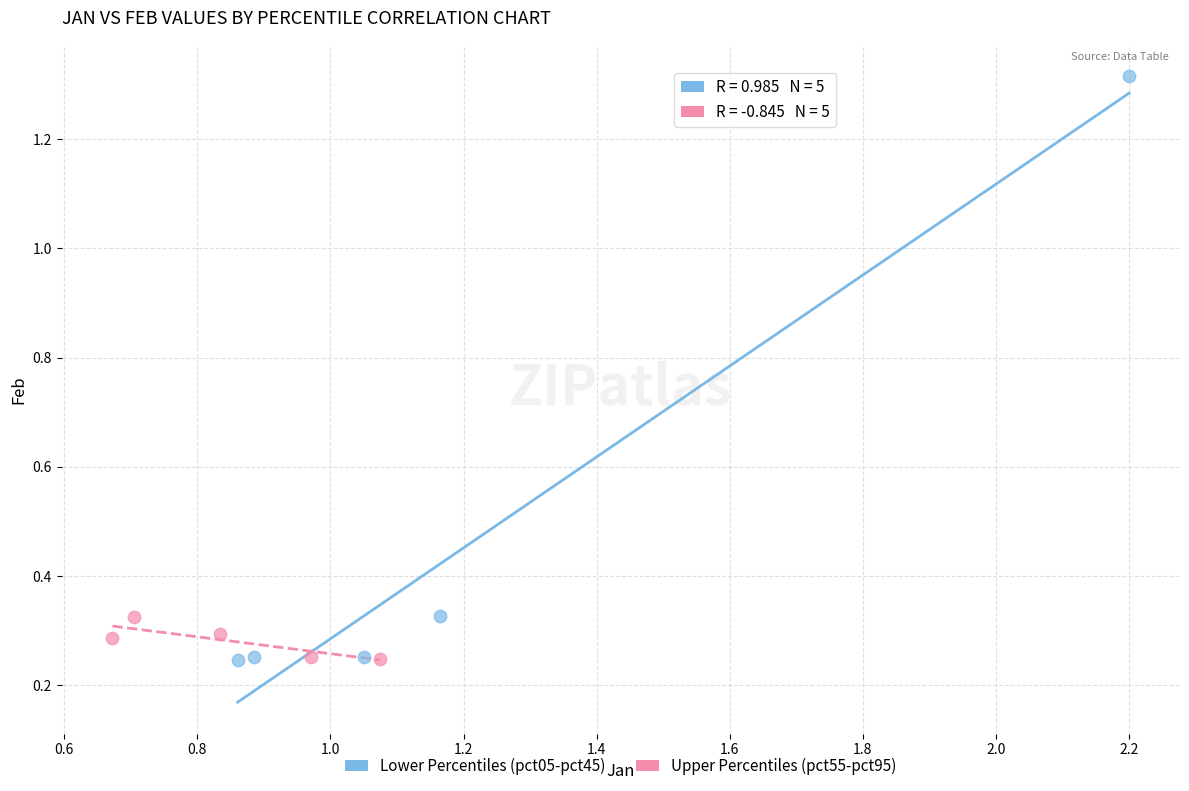

Which series has the widest spread of Y values?

Lower Percentiles (pct05-pct45)